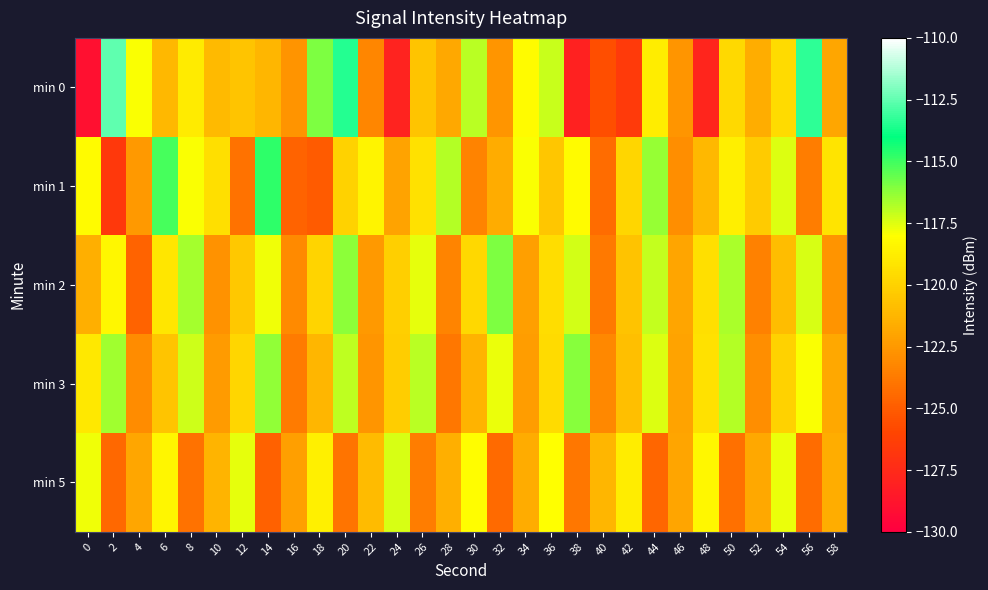

At which category is the sum across all series the highest?

20